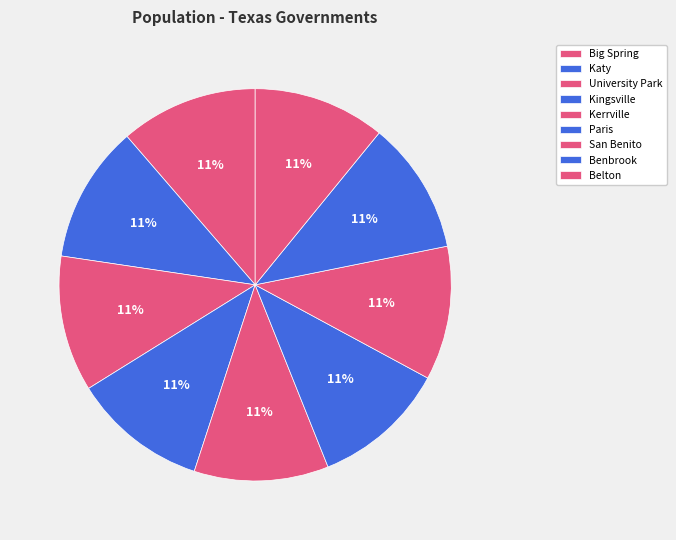

Is it true that Belton is 22% of the pie?

False